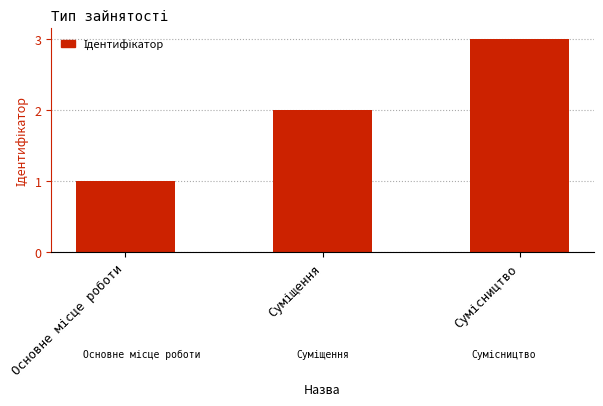

What is the value of the 3rd bar from the left?

3